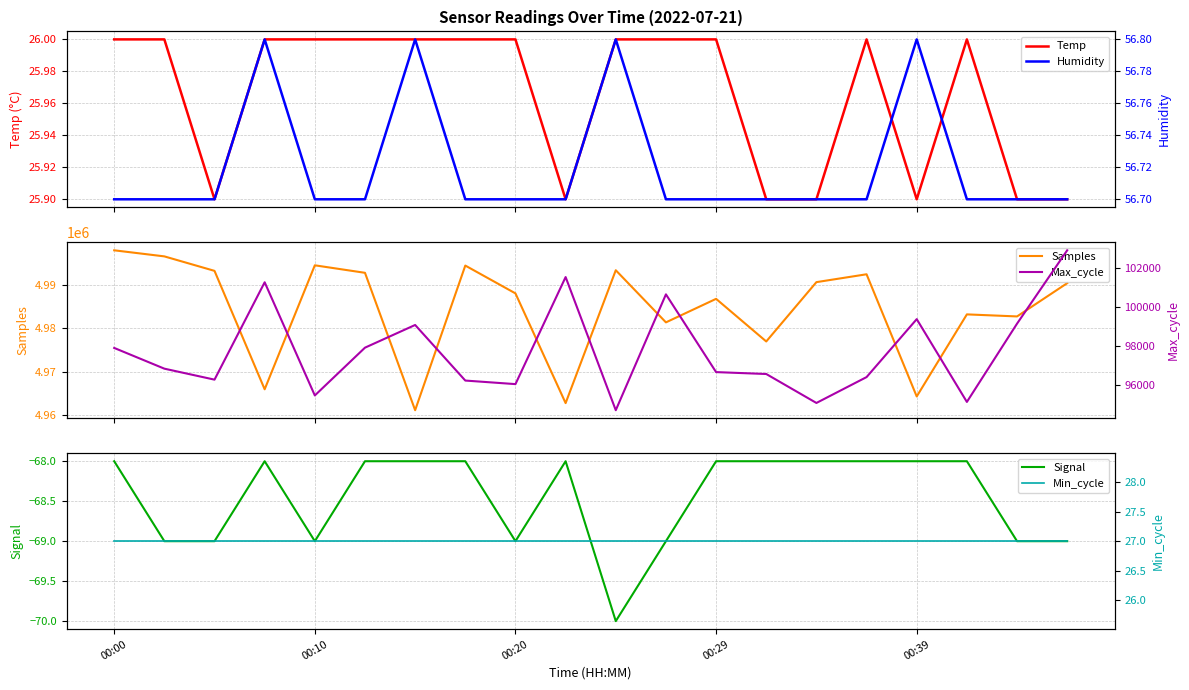

What is the lowest value of the Signal series?

-70